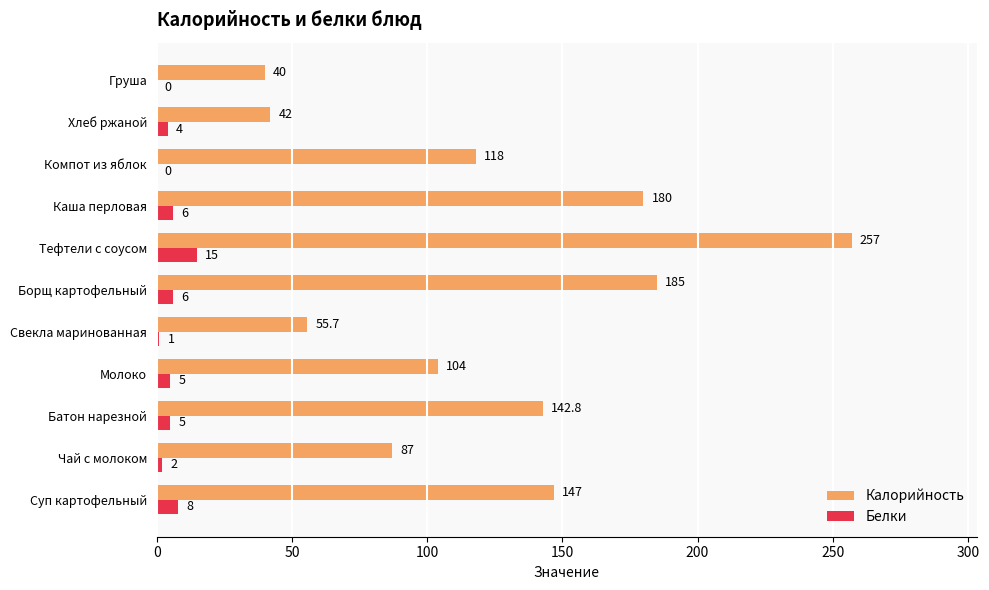

At which label does Калорийность reach its peak?

Тефтели с соусом